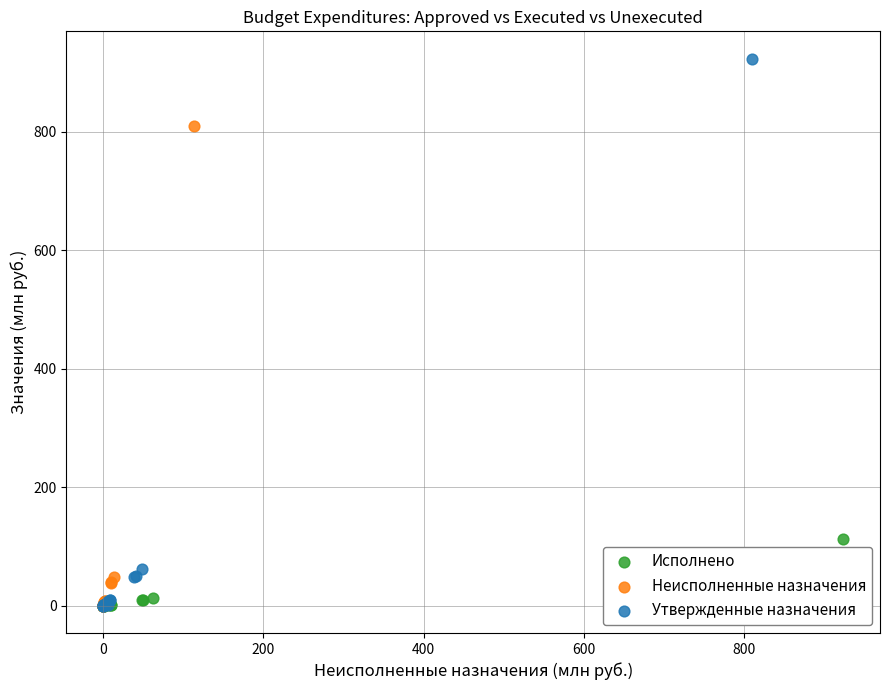

Which series reaches the maximum Y coordinate?

Утвержденные назначения